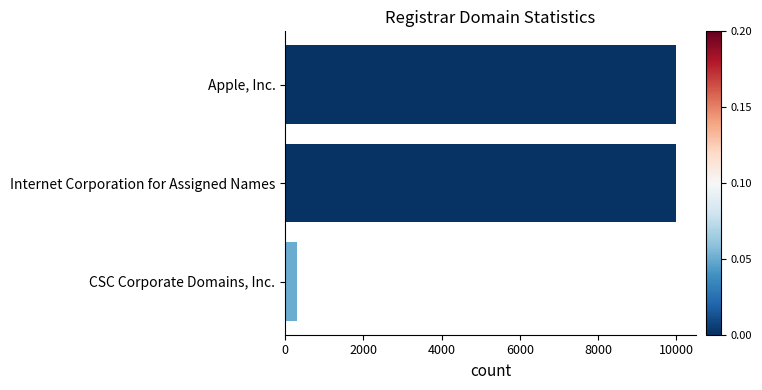

What is the minimum value shown in the chart?

299